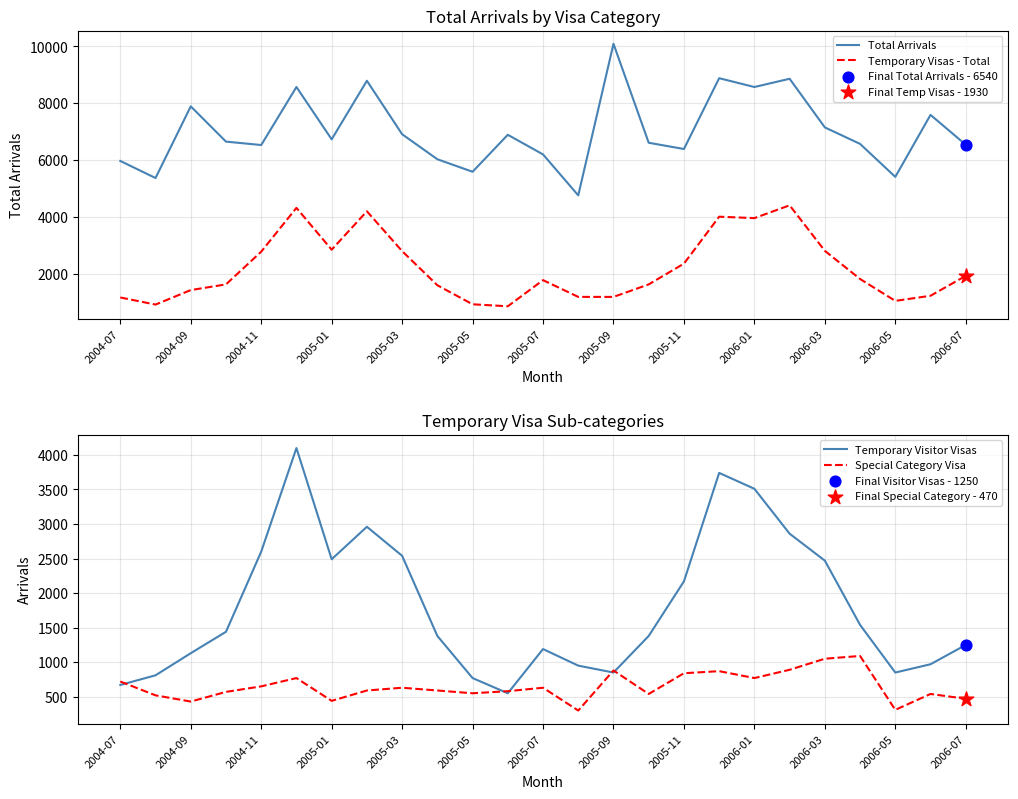

Which series has the largest Y range (max minus min)?

Total Arrivals